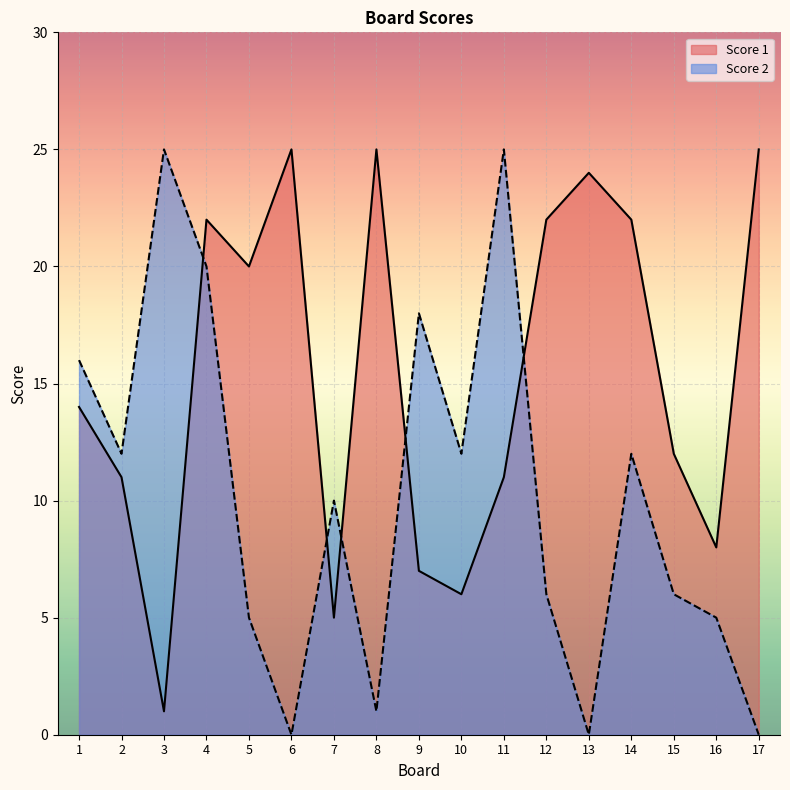

At how many categories does at least one series exceed 21?

9